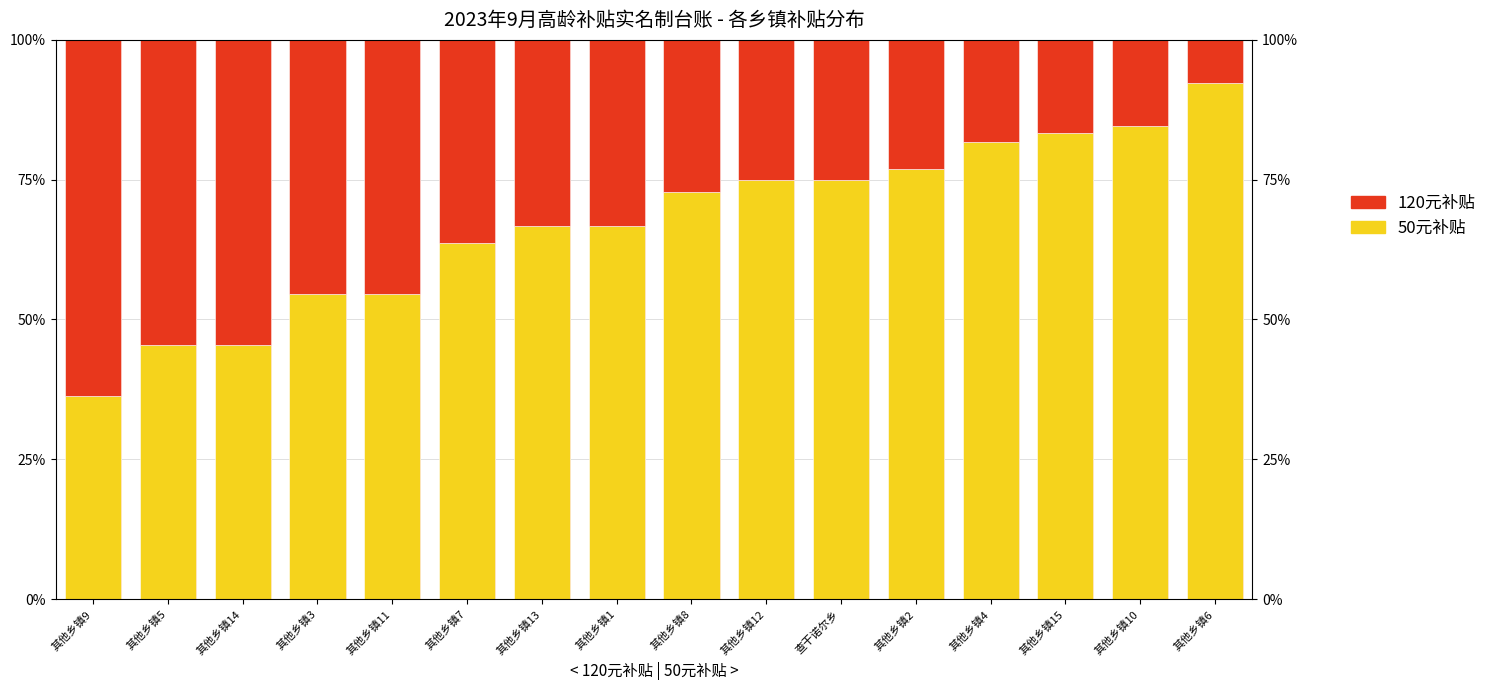

What is the spread (max minus min) of values at 查干诺尔乡?

0.5